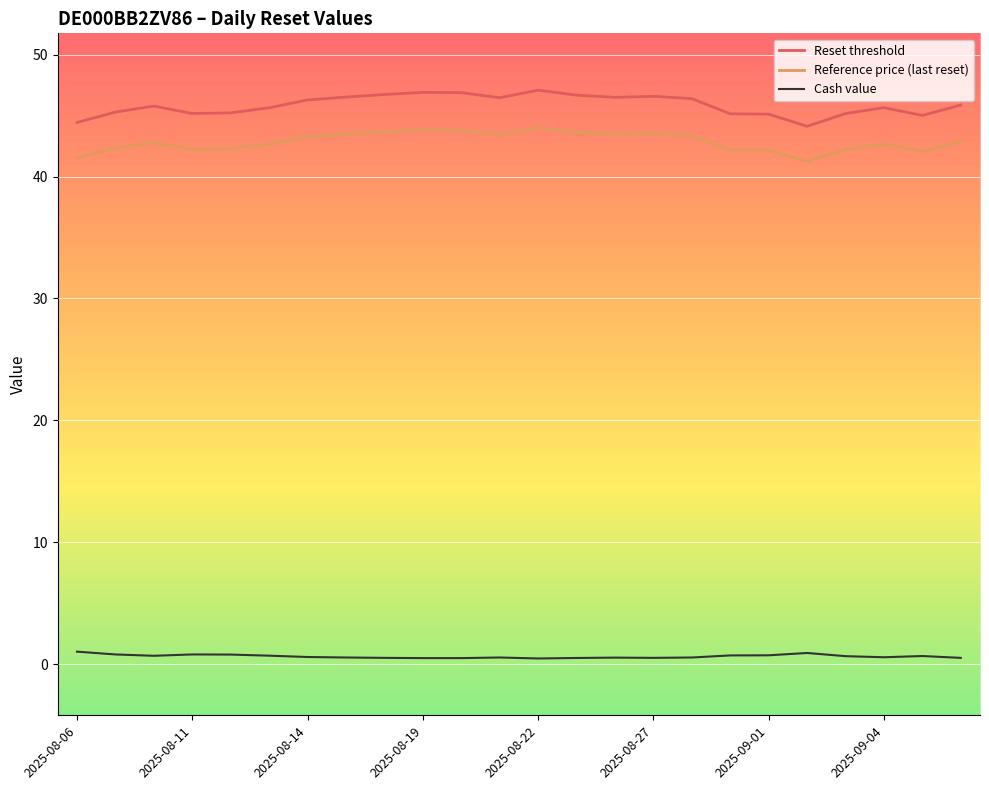

Which series has the widest spread of values?

Reset threshold